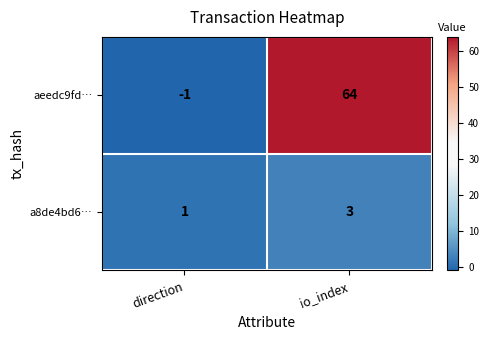

What is the sum of all aeedc9fd… values?

63